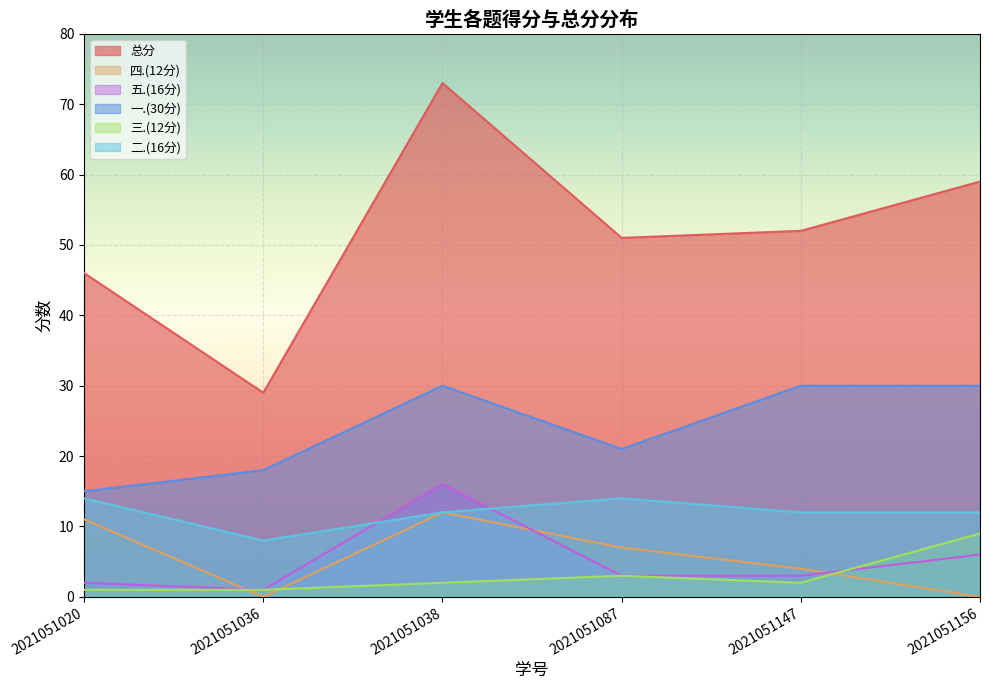

What is the total value across all series at 2021051038?

145